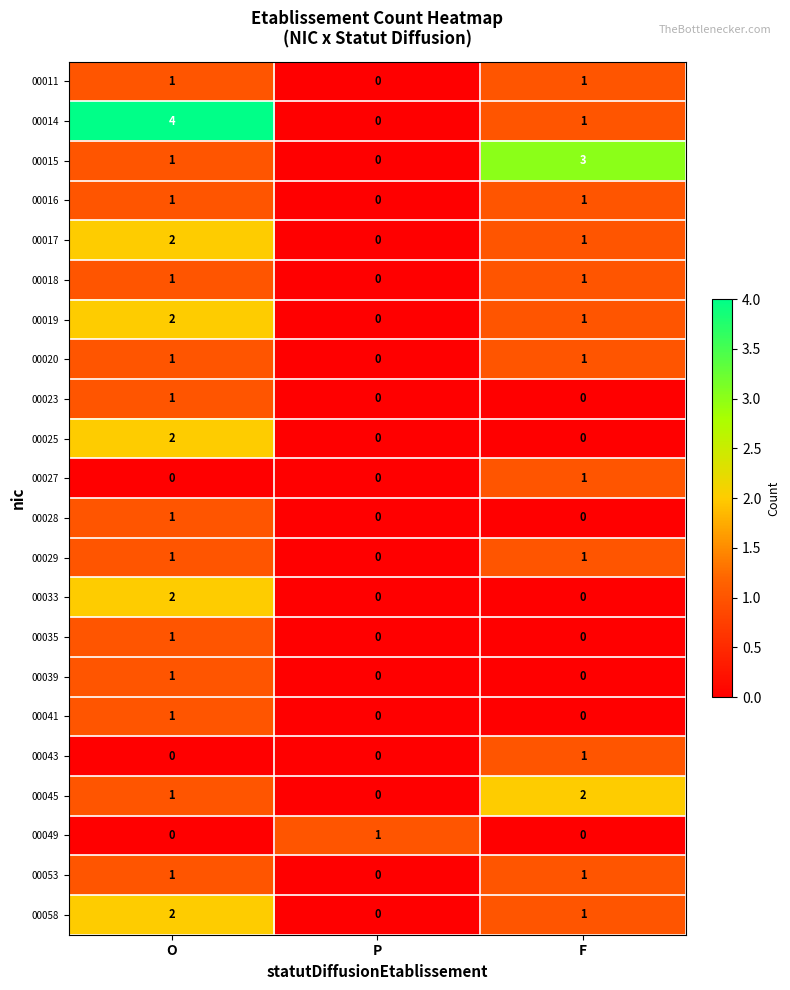

What is the difference between the highest and lowest values at F?

3